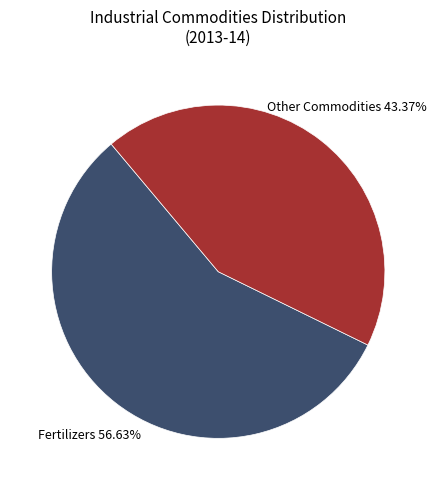

Is there a majority slice in this chart?

Yes